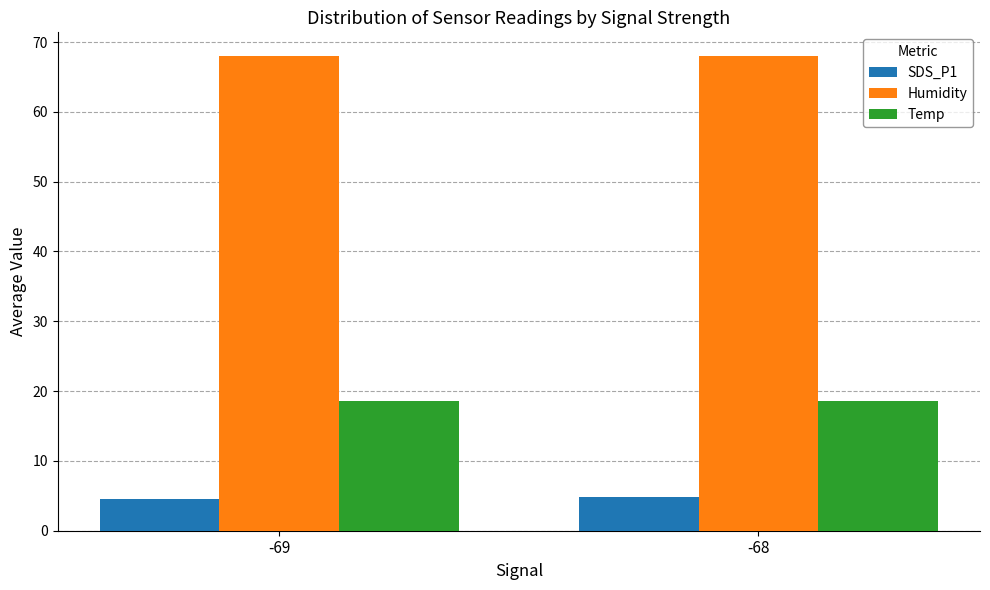

The Temp series shows 18.6 at -68. True or false?

True